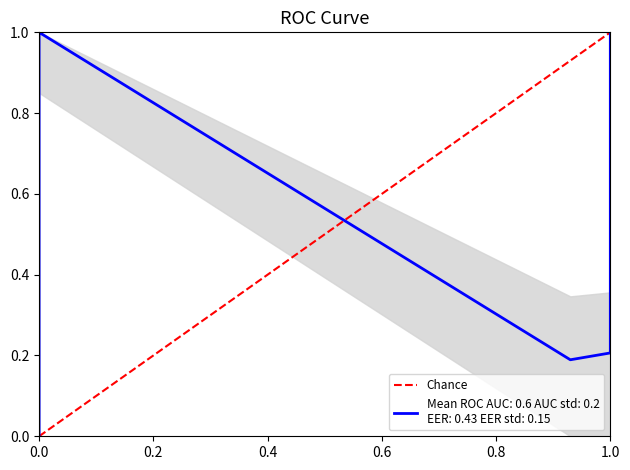

How many data points are less than 1?

1